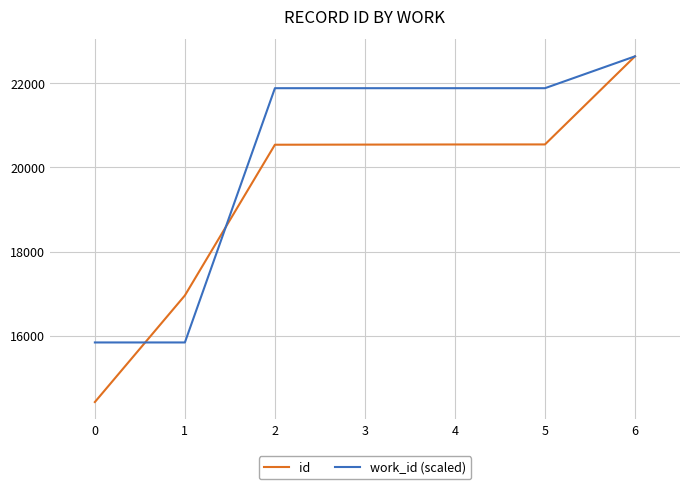

Read the id value at 3.

20536.0